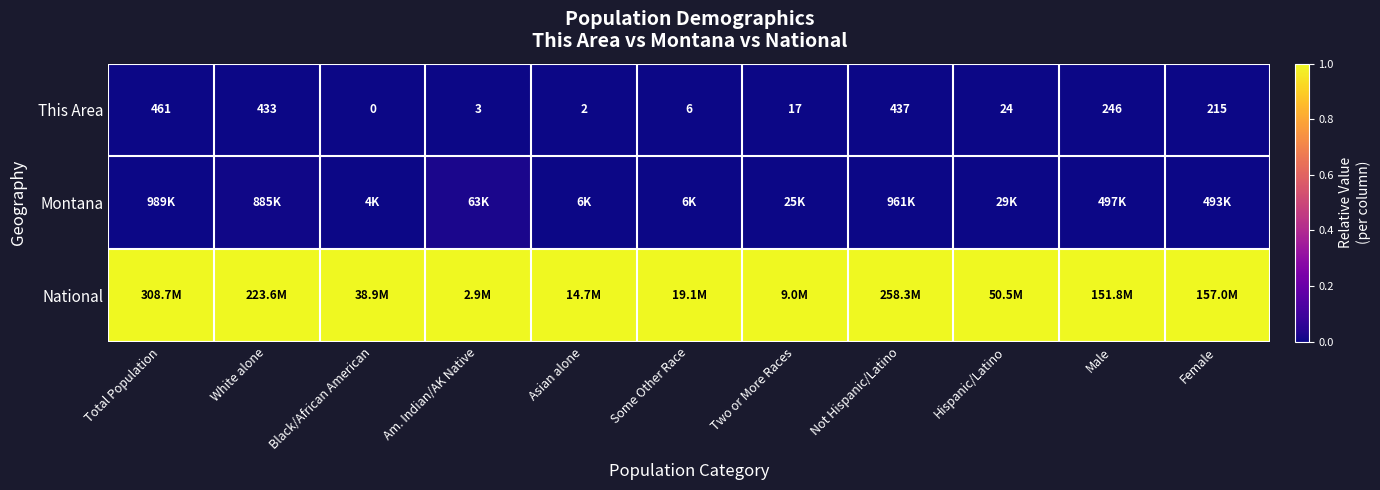

Which category has the lowest value in the This Area series?

Black/African American